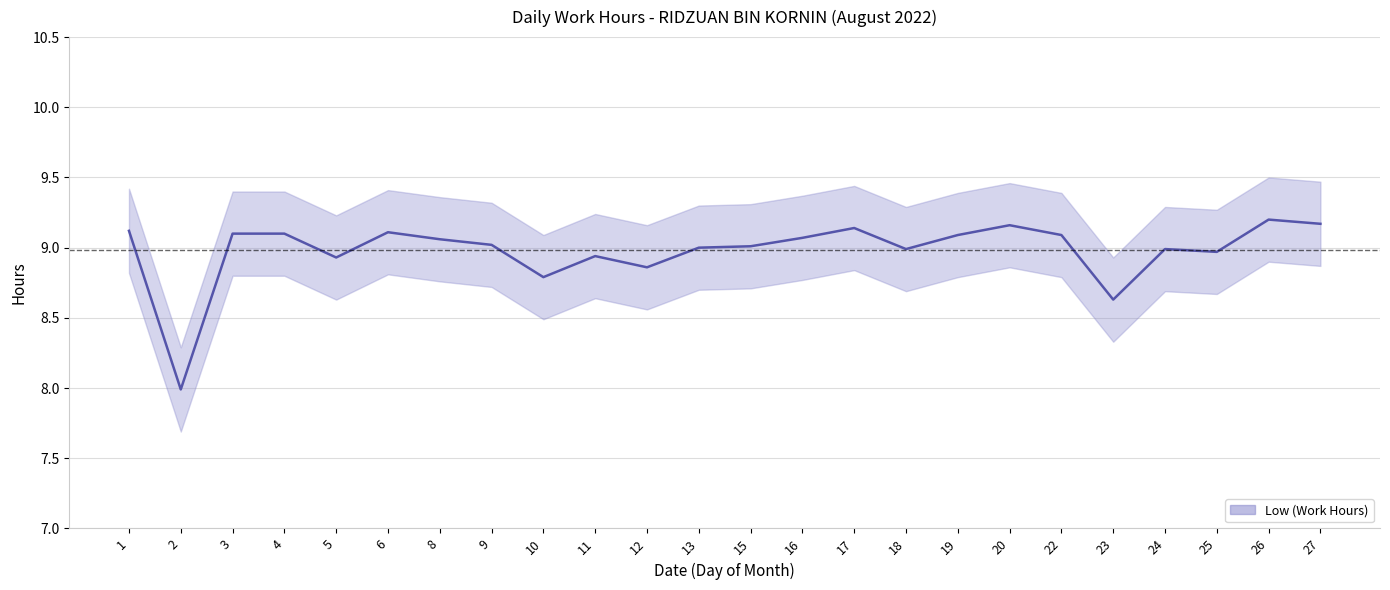

Does the chart display data point markers on the line(s)?

No